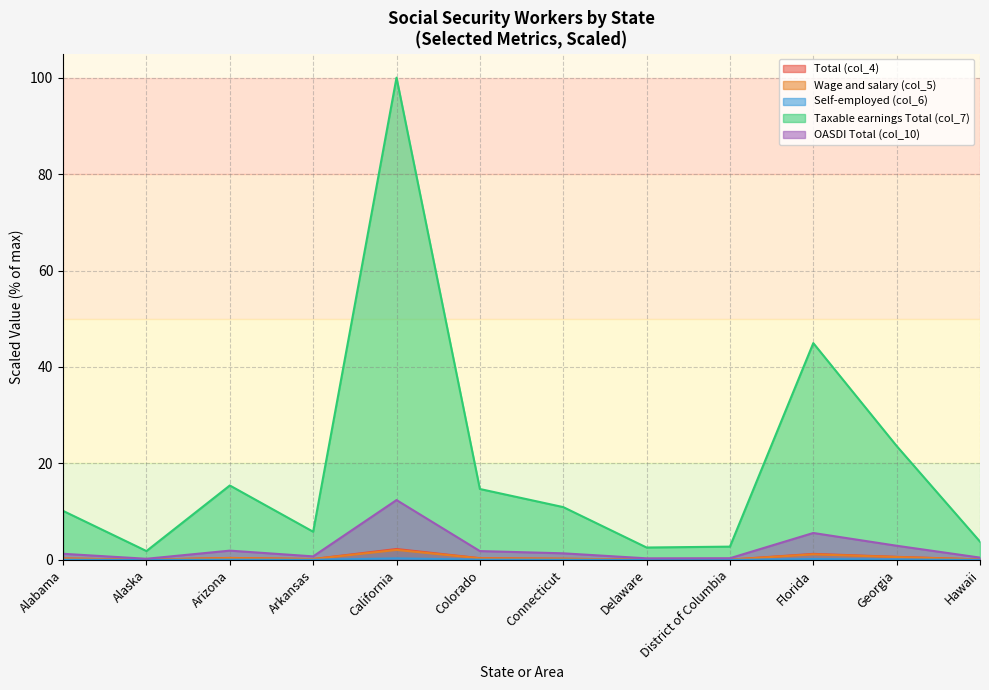

What is the approximate value of Wage and salary (col_5) at Arkansas?

0.2